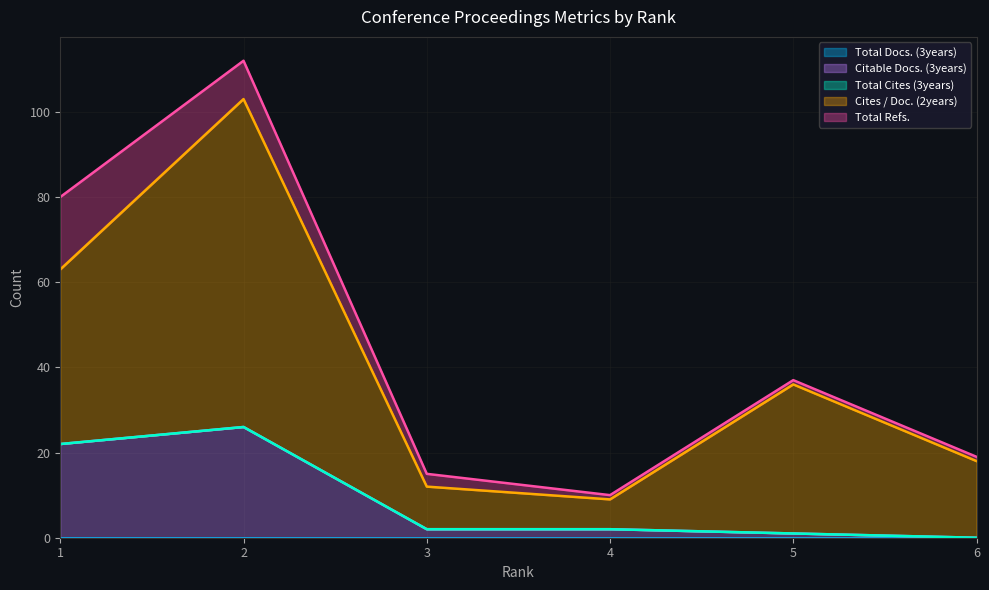

Where is Cites / Doc. (2years) nearest to the value 42?

1